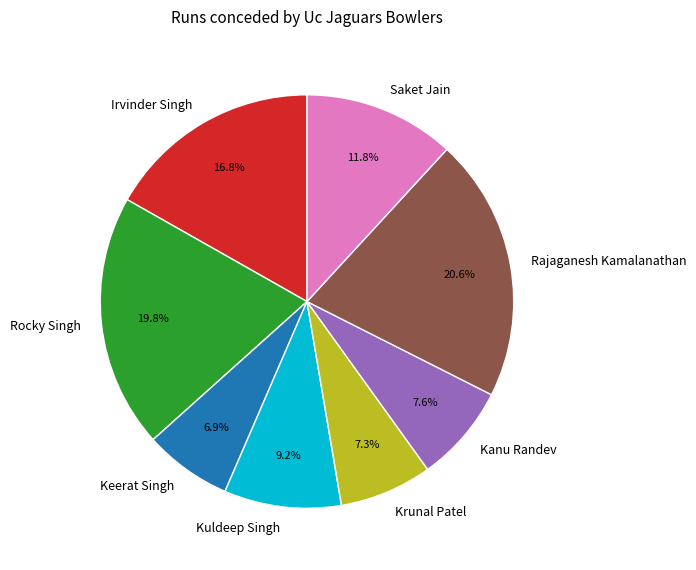

Is it true that Keerat Singh is 1% of the pie?

False